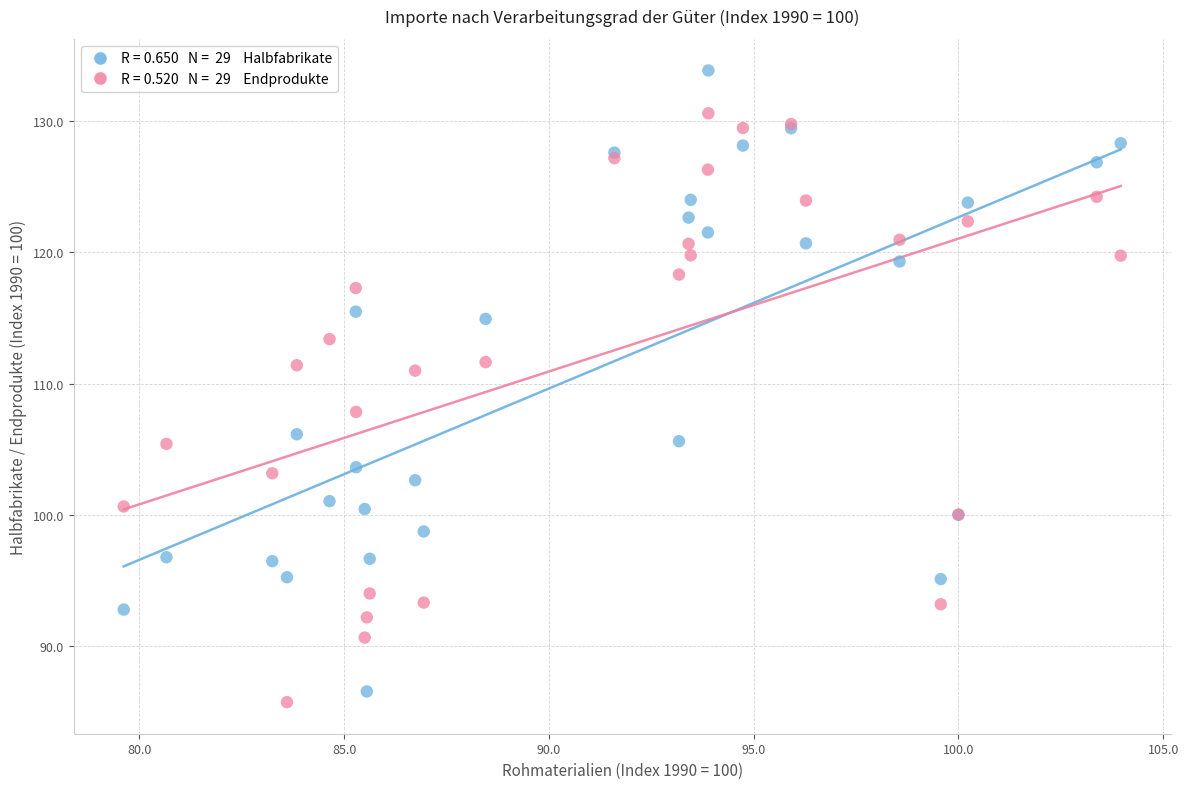

Across all series, what Y value is closest to 109?

107.8